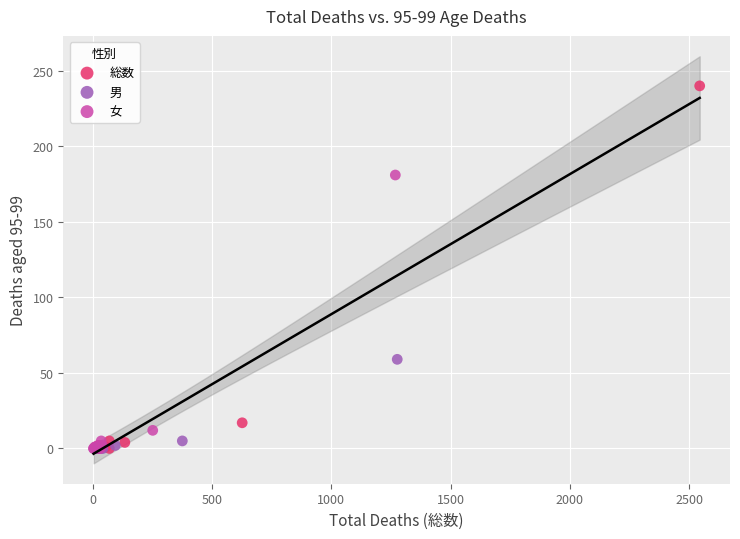

Which series contains the highest Y value?

総数